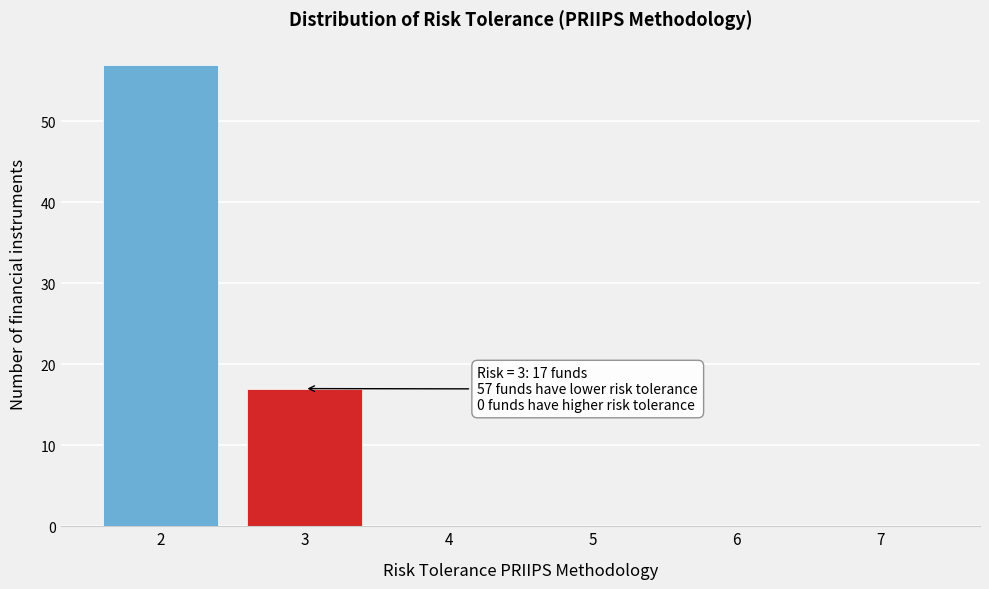

Over which range of the x-axis is the bar tallest?

1.5 to 2.5